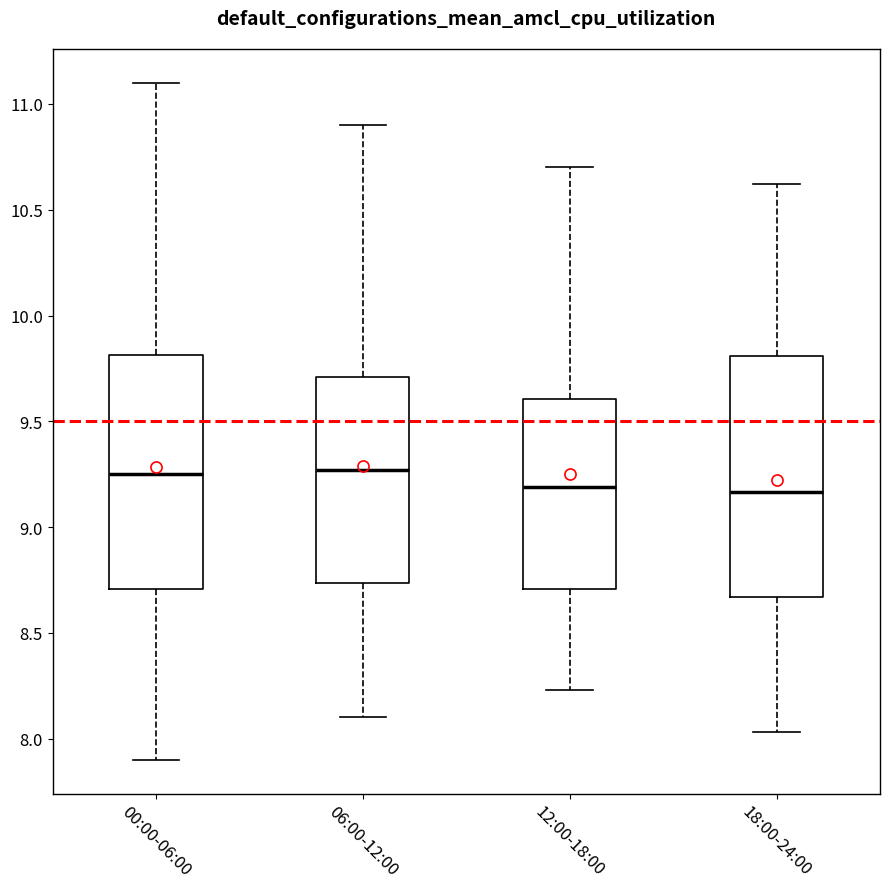

Reading left to right, read every box against the y-axis: the position of its median line, the range the box covers, and the ends of its whiskers. The values are not printed on the chart, so give them approximately, as read against the axis.

00:00-06:00: median 9.25, box 8.70 to 9.80, whiskers 7.90 to 11.10
06:00-12:00: median 9.25, box 8.75 to 9.70, whiskers 8.10 to 10.90
12:00-18:00: median 9.20, box 8.70 to 9.60, whiskers 8.25 to 10.70
18:00-24:00: median 9.15, box 8.65 to 9.80, whiskers 8.05 to 10.60